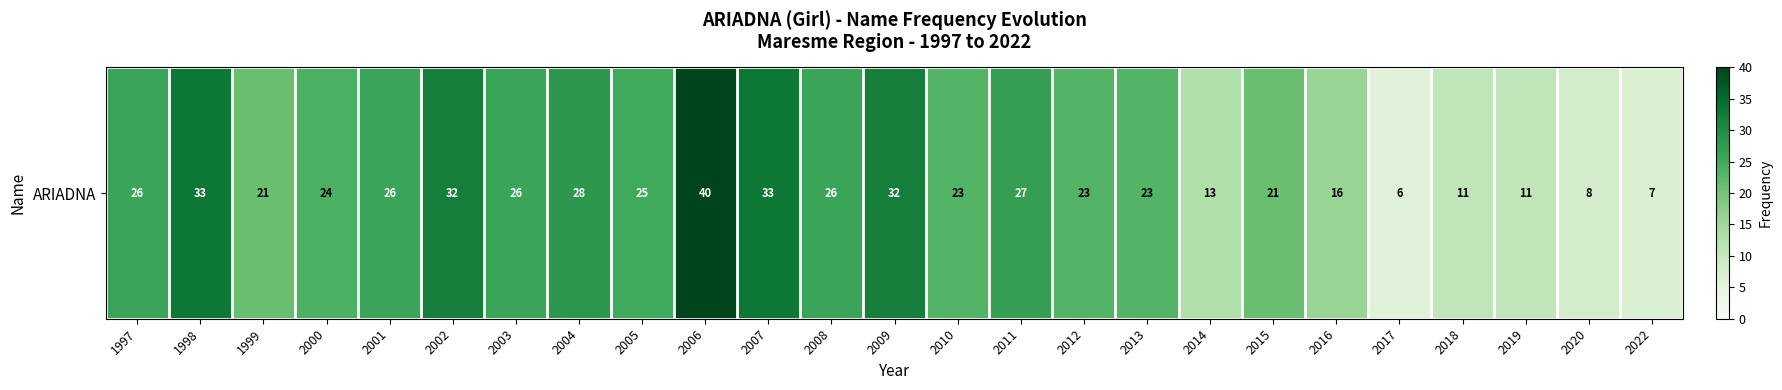

True or false: the data shows 23 at 2013.

True